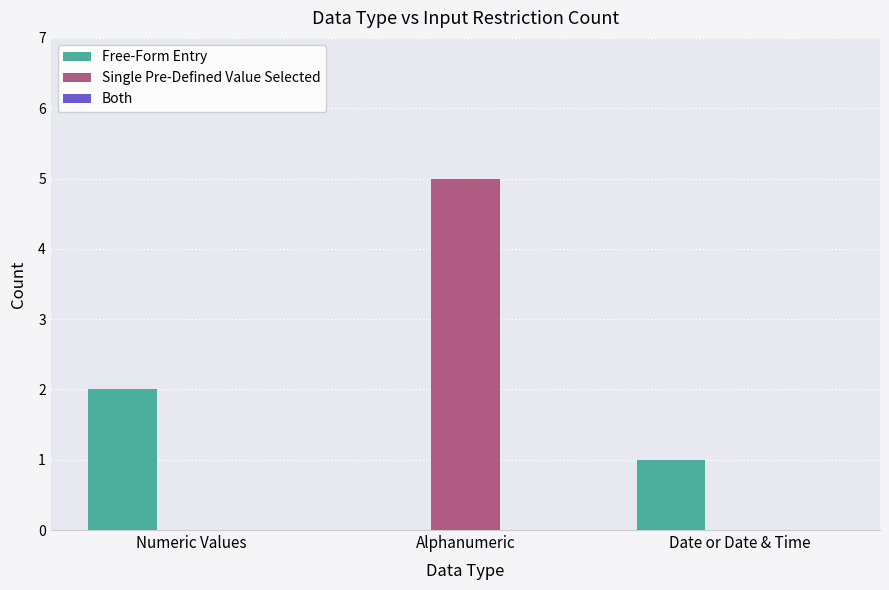

Which series changed the most between Numeric Values and Alphanumeric?

Single Pre-Defined Value Selected